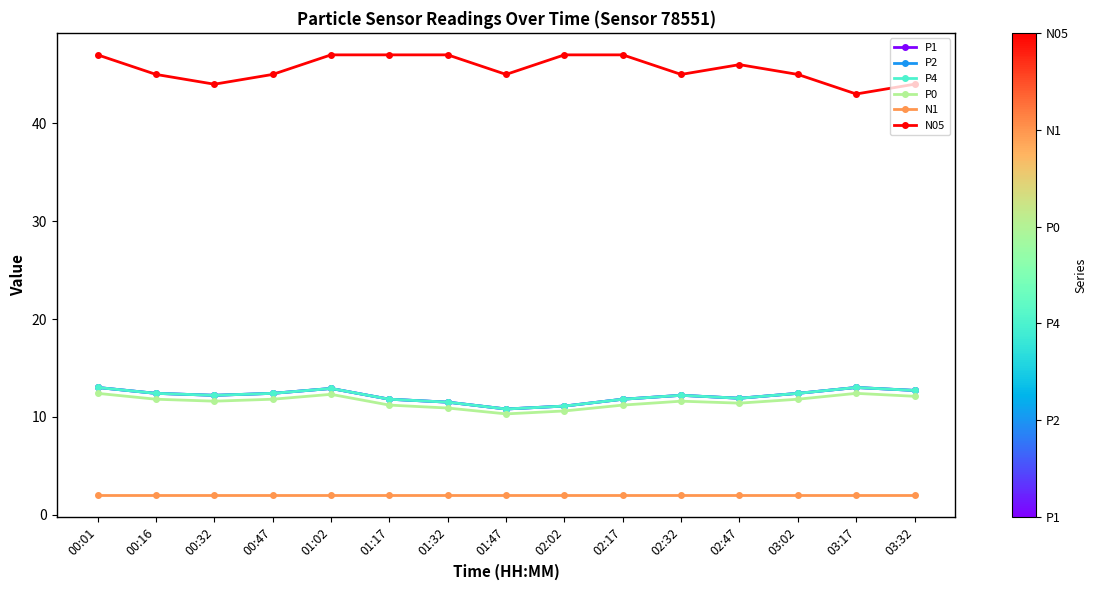

Rank the series at 00:32 from lowest to highest value.

N1, P0, P1, P2, P4, N05